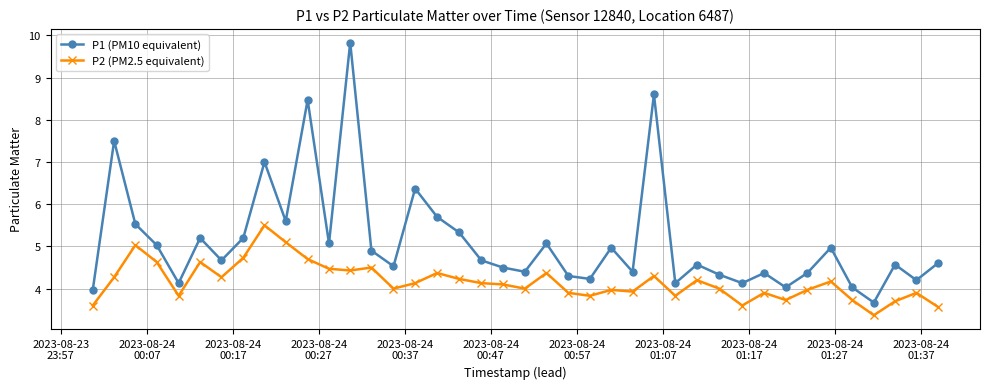

What are all the series names shown in the legend?

P1 (PM10 equivalent), P2 (PM2.5 equivalent)